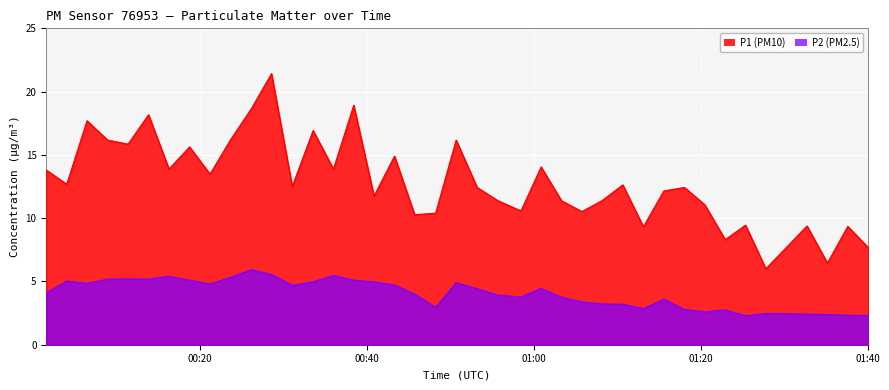

Which series has the largest range (max minus min)?

P1